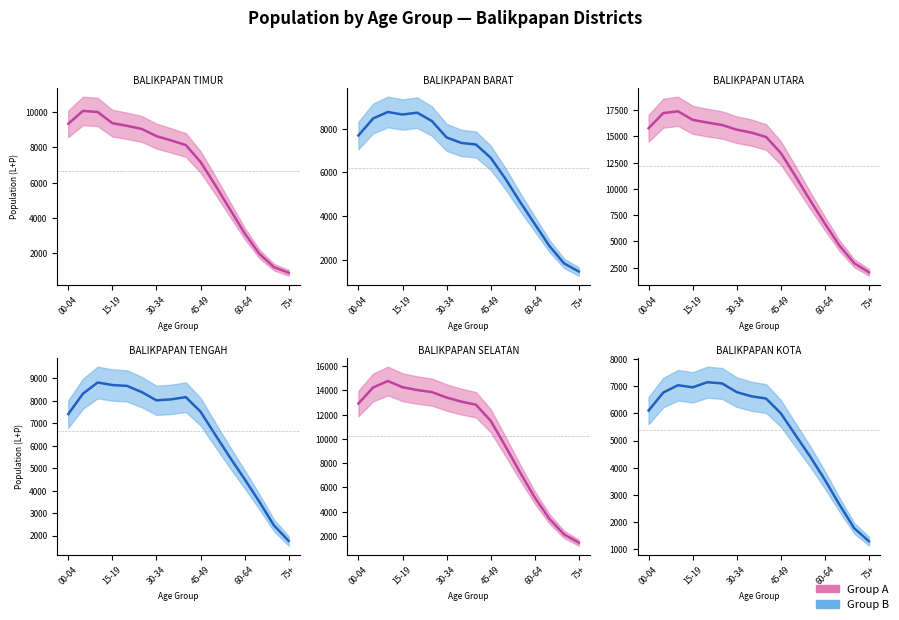

Is the value of BALIKPAPAN SELATAN line at 10 greater than the value of BALIKPAPAN TIMUR line at 8?

Yes